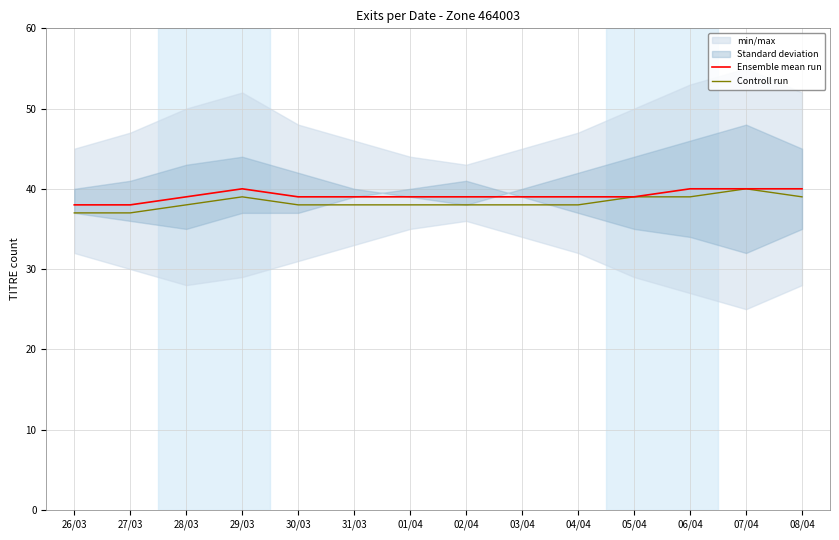

True or false: Controll run and Ensemble mean run intersect in this chart.

False